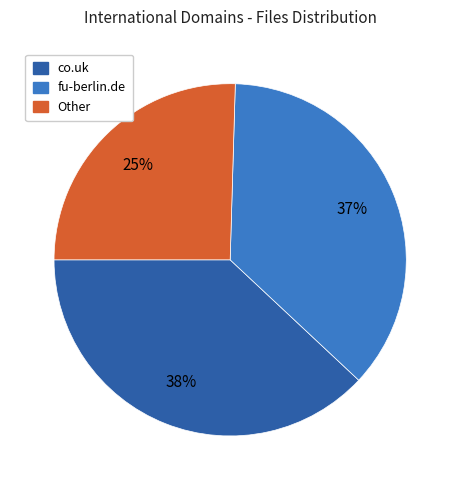

True or false: fu-berlin.de accounts for 37% of the total.

True